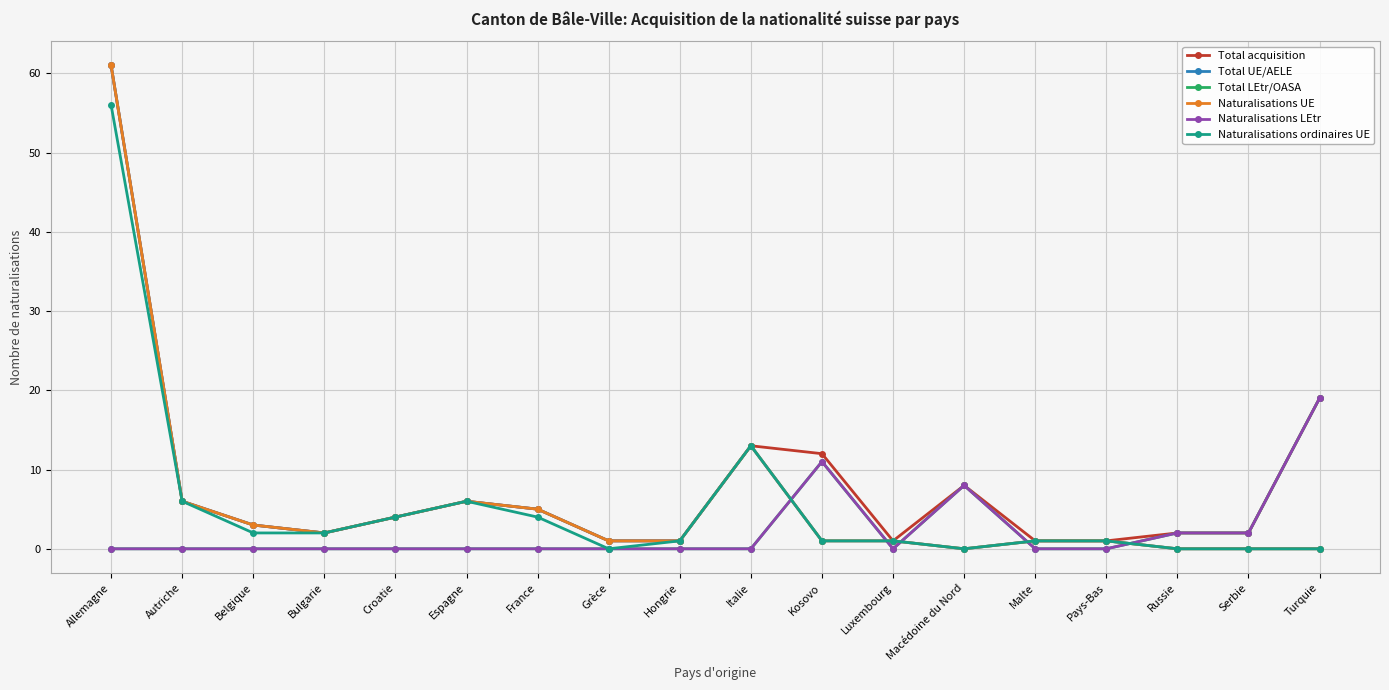

Between Allemagne and Croatie, which is larger?

Allemagne